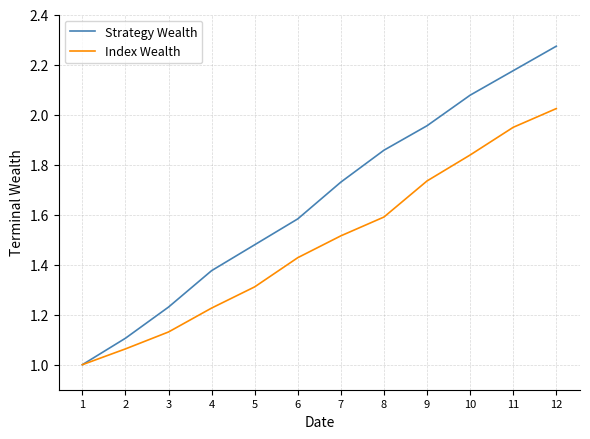

Which category has the highest value across all series?

12